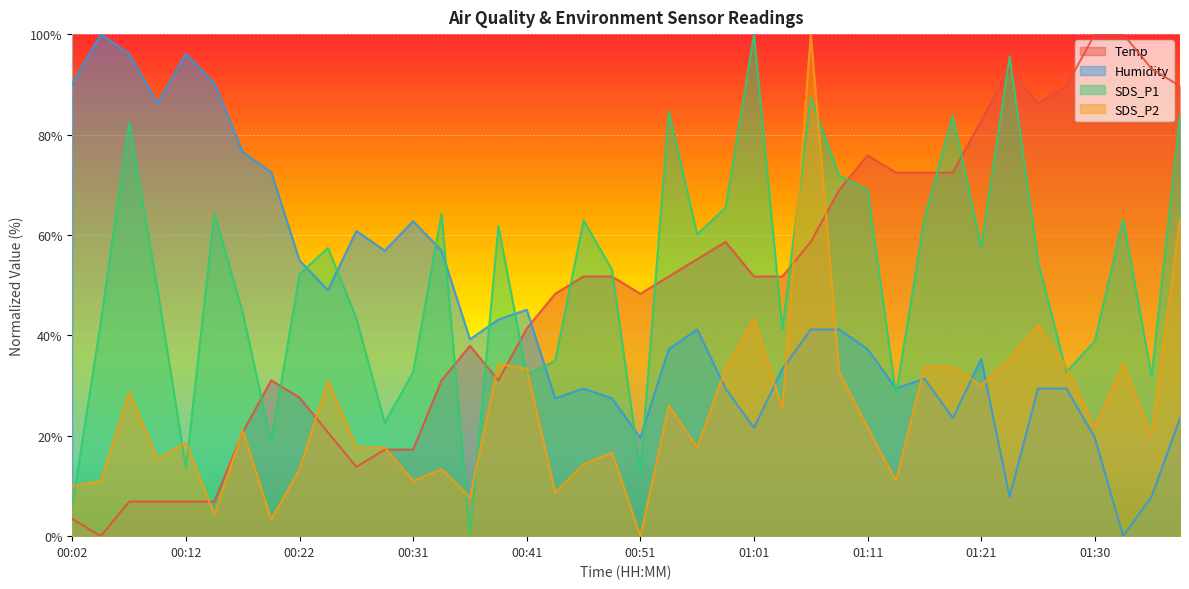

List the labels in order of Temp value, smallest first.

00:04, 00:02, 00:07, 00:09, 00:12, 00:14, 00:26, 00:29, 00:31, 00:17, 00:24, 00:22, 00:19, 00:34, 00:39, 00:36, 00:41, 00:44, 00:51, 00:46, 00:49, 00:53, 01:01, 01:03, 00:56, 00:58, 01:06, 01:08, 01:13, 01:16, 01:18, 01:11, 01:21, 01:25, 01:28, 01:38, 01:23, 01:35, 01:30, 01:33